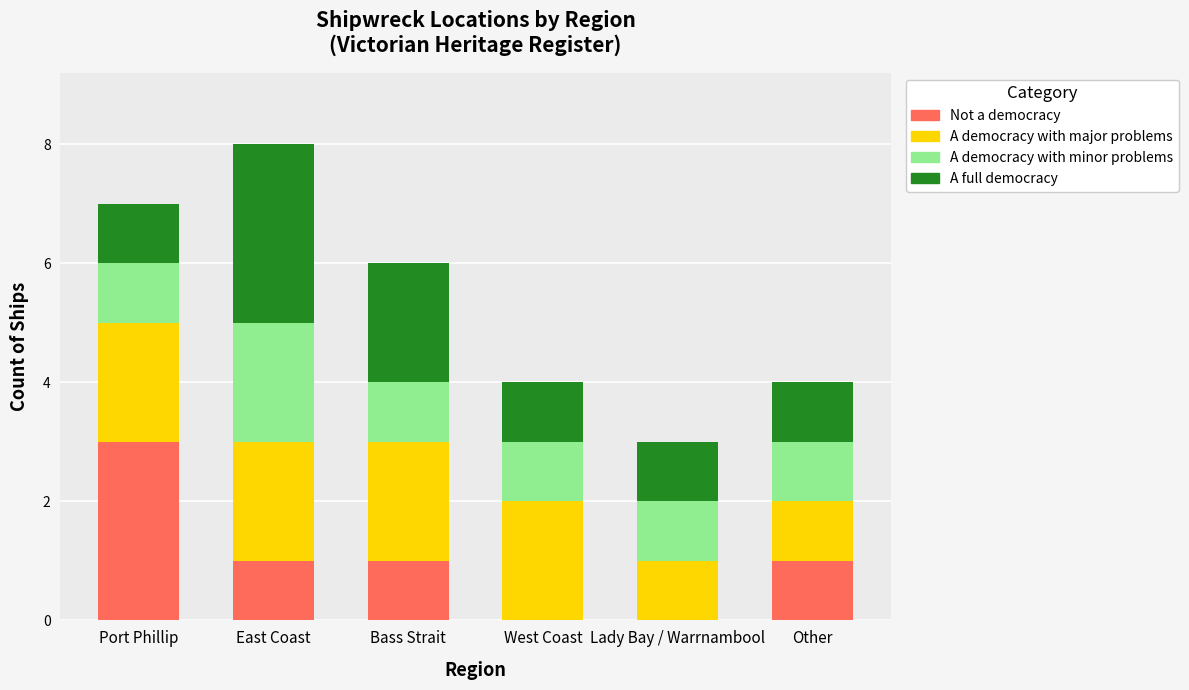

What is the highest value of the Not a democracy series?

3